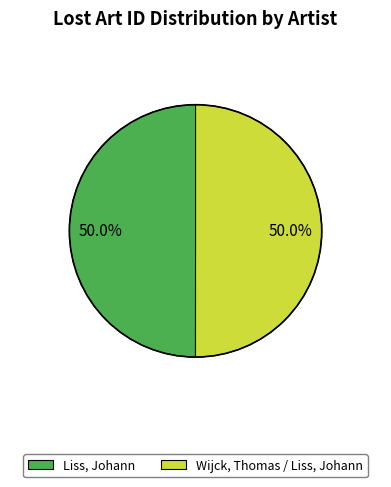

Combined, do Wijck, Thomas / Liss, Johann and Liss, Johann account for over 50%?

Yes